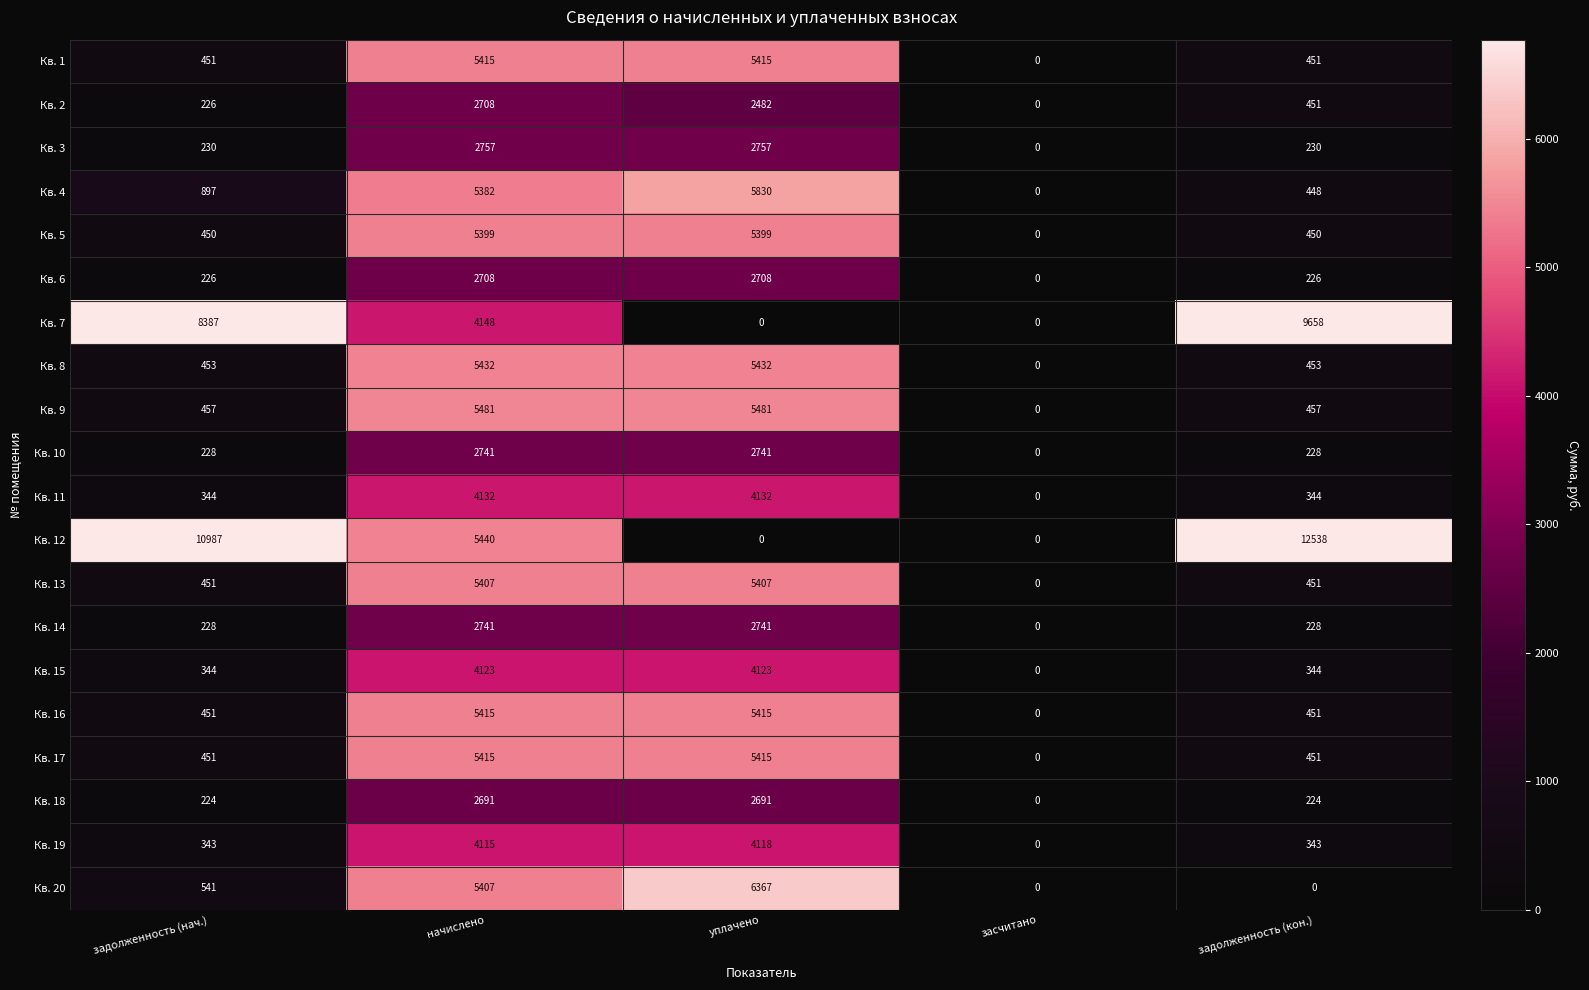

Which category has the lowest value in the Кв. 17 series?

засчитано